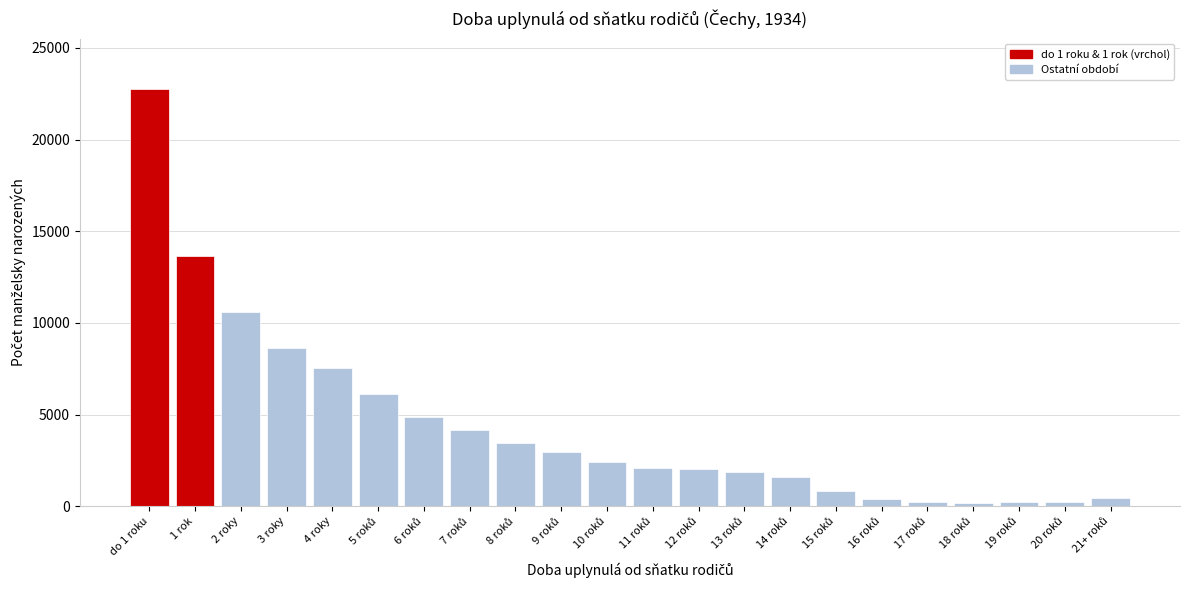

What is the difference between the maximum and minimum values?

22569